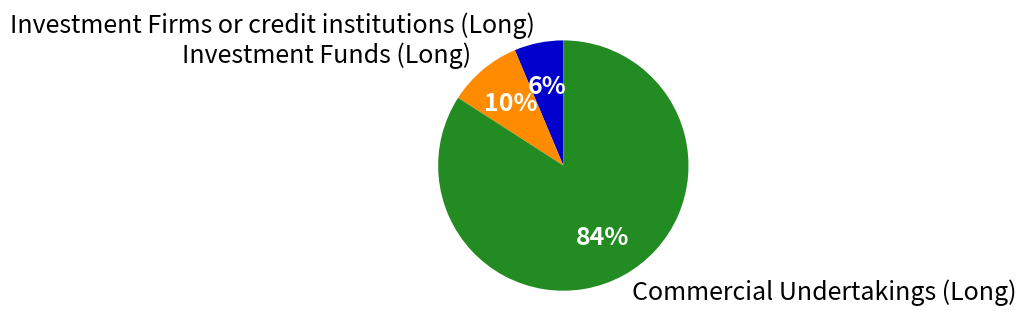

Does any single category account for the majority?

Yes